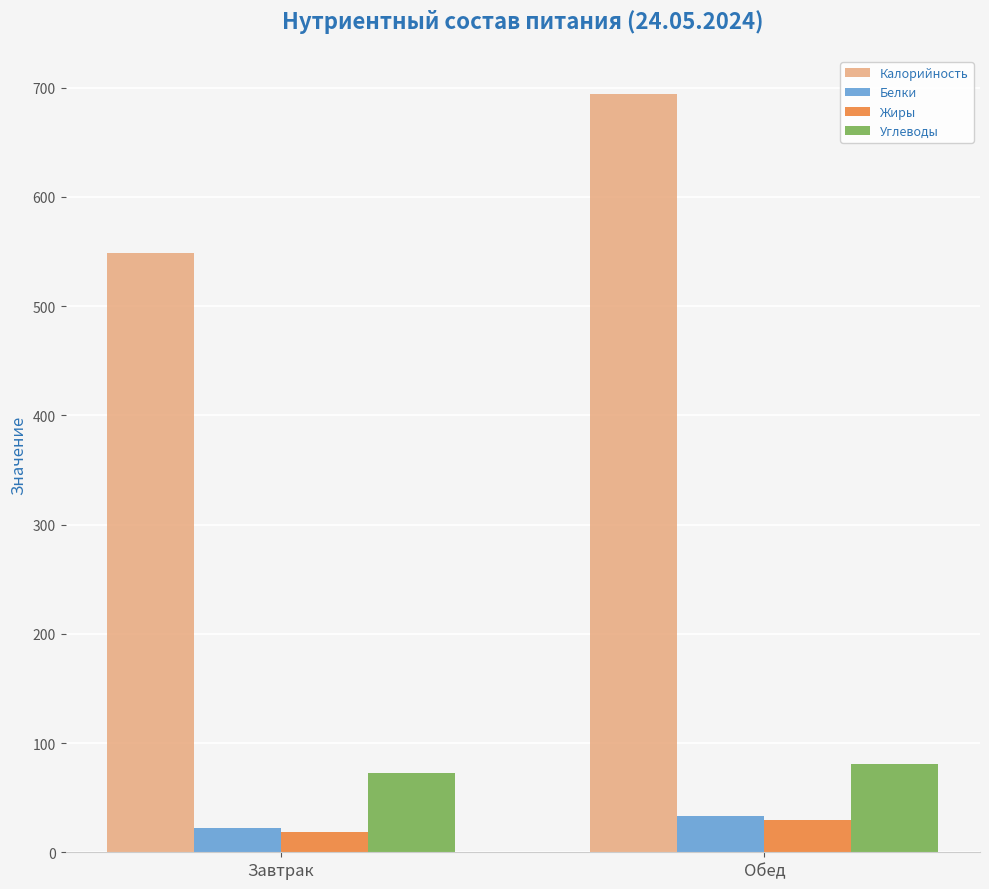

What is the lowest value of the Углеводы series?

72.2